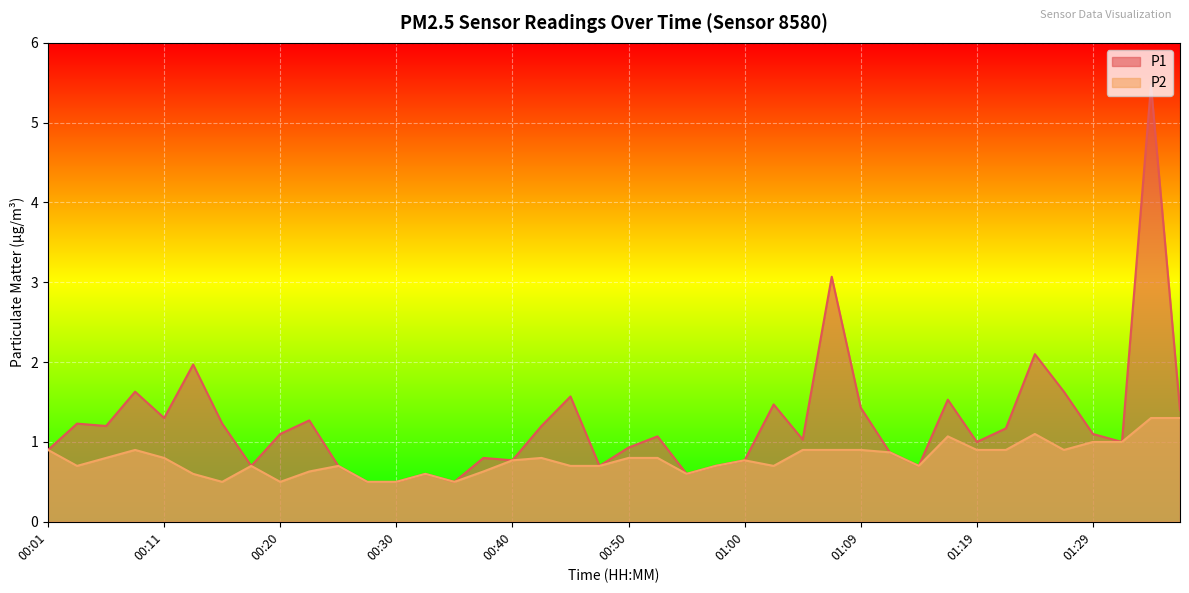

How many categories are shown in the chart?

40